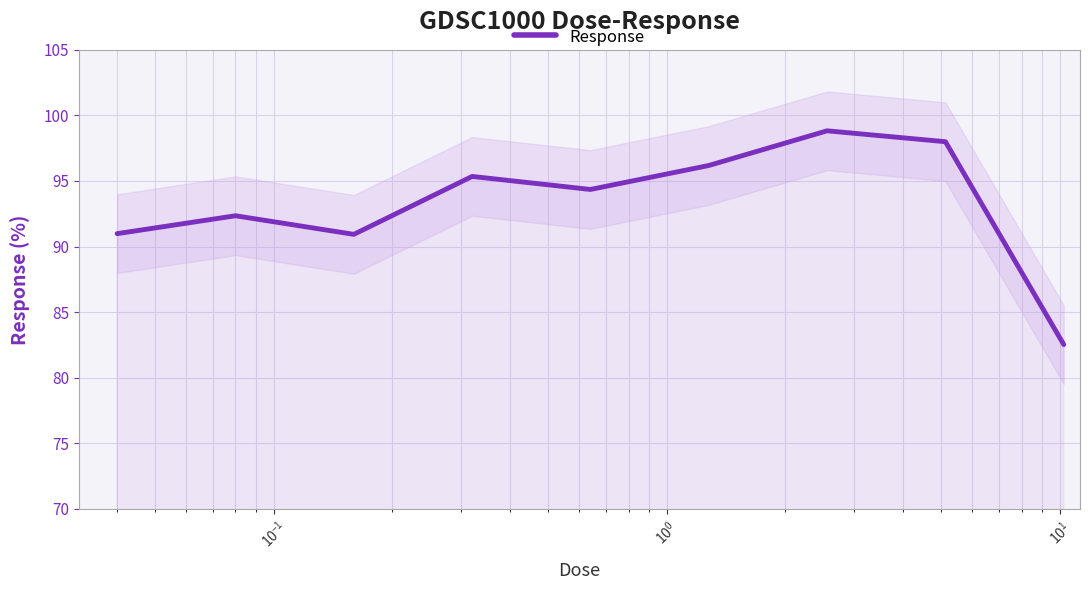

Reading right to left, what are all the values shown in this chart?

82.5	98.0	98.8	96.2	94.4	95.3	90.9	92.3	91.0